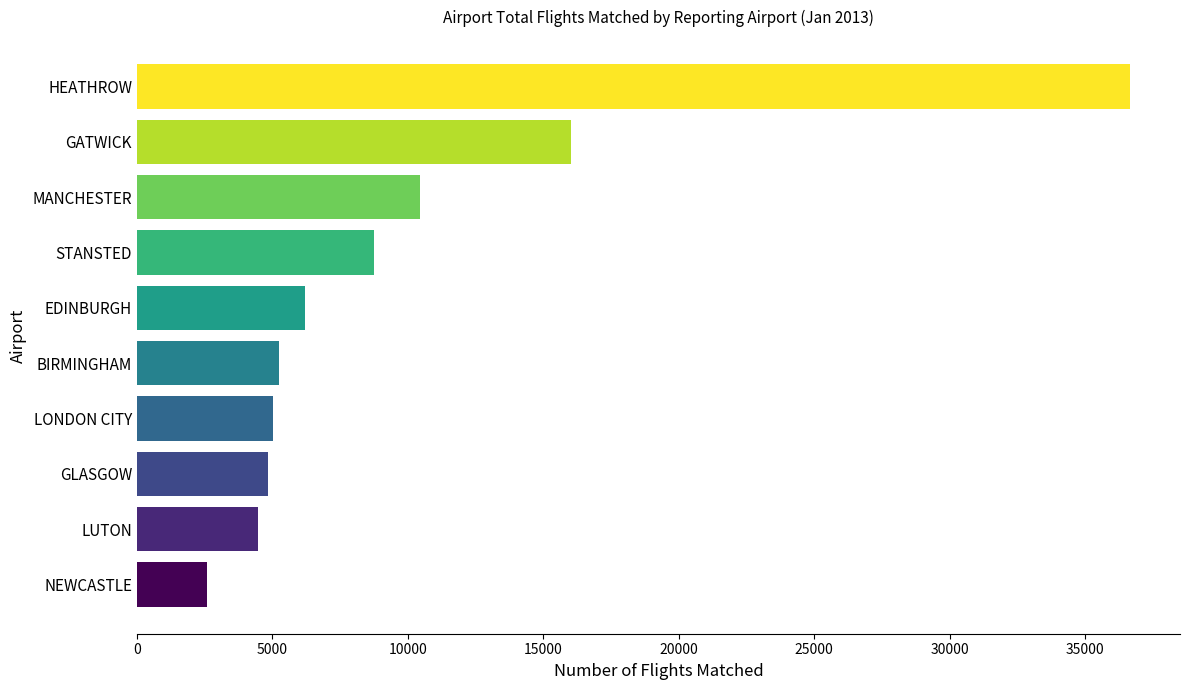

What is the greatest value displayed?

36673